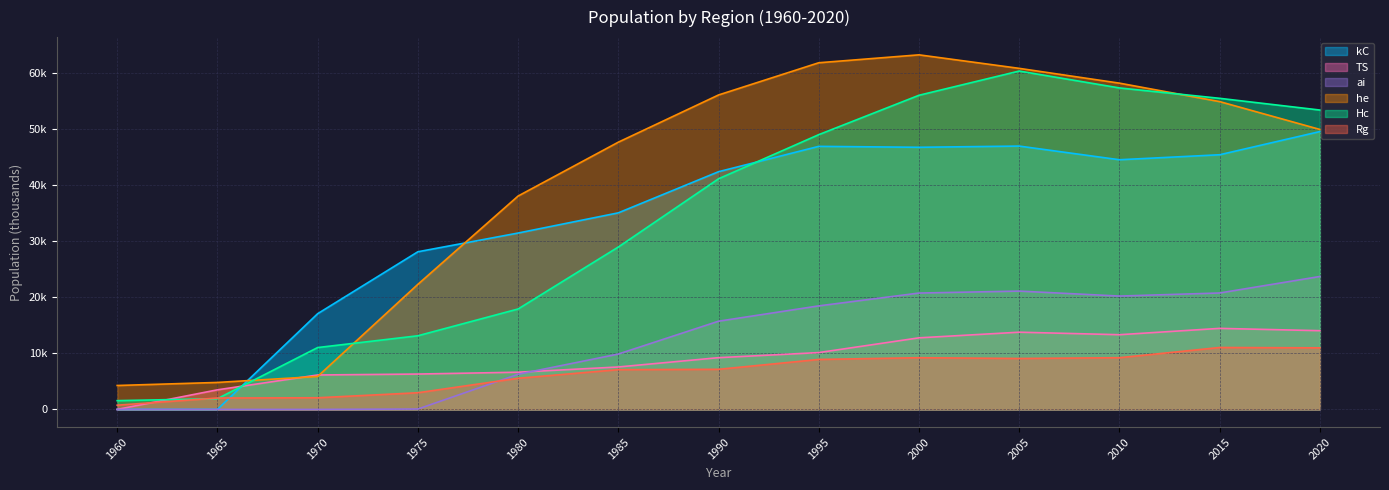

At which label does Rg first exceed 7145?

1995